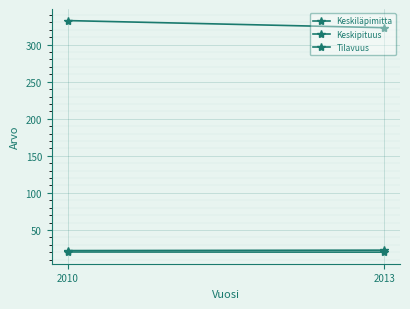

Which series has the largest total across all categories?

Tilavuus